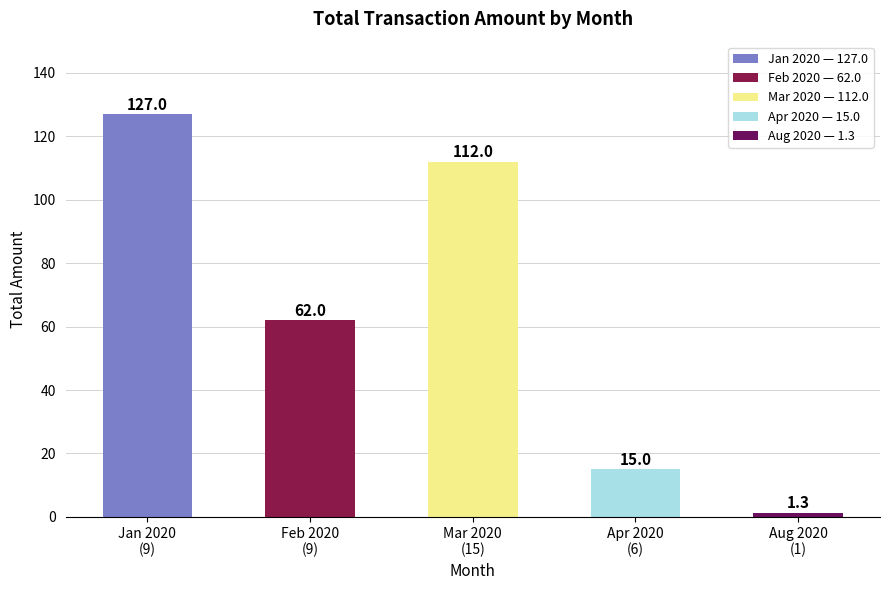

What is the difference between the maximum and minimum values?

125.7